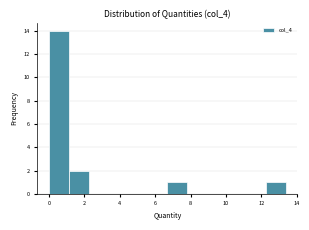

Over which range of the x-axis is the bar tallest?

0.0 to 1.2